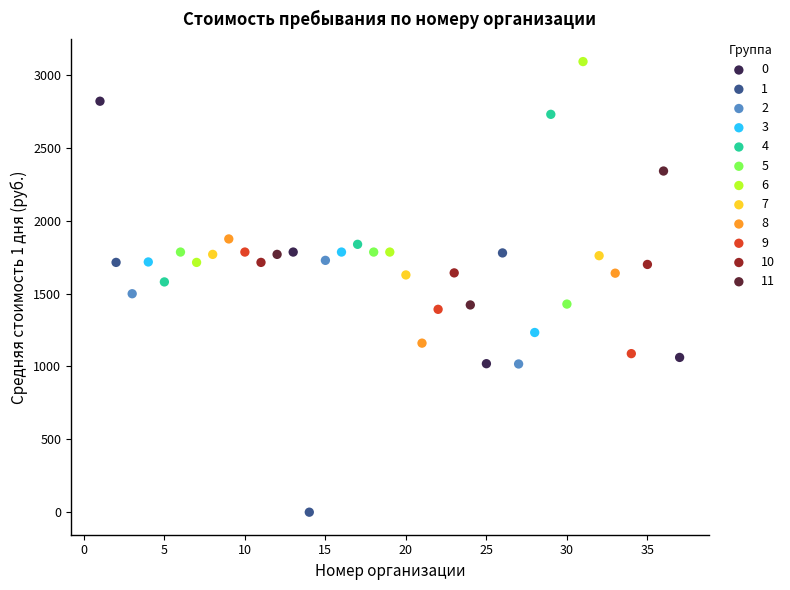

Which series reaches the maximum Y coordinate?

6